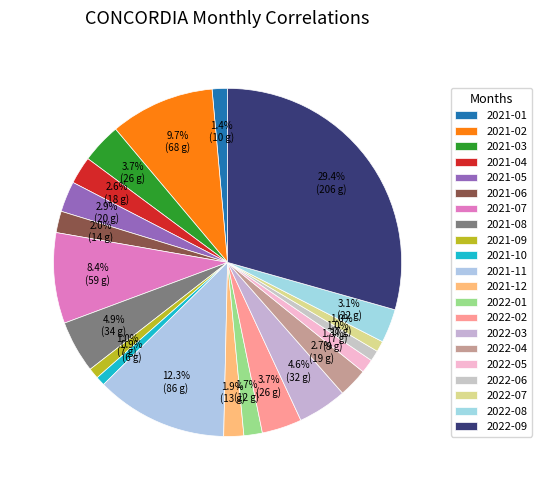

How many slices are in this pie chart?

21